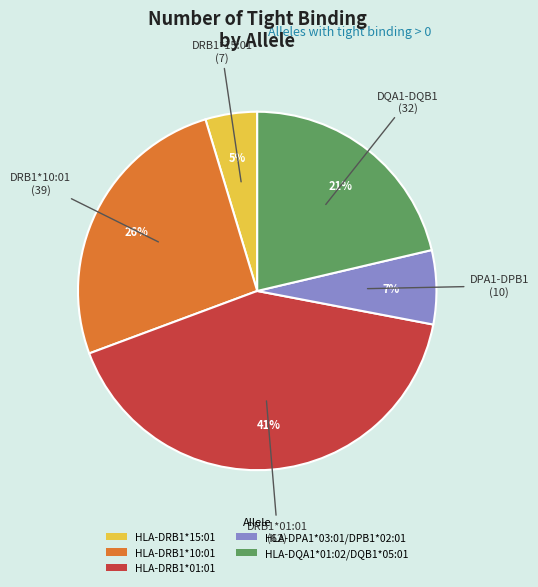

Between HLA-DPA1*03:01/DPB1*02:01 and HLA-DRB1*10:01, which is larger?

HLA-DRB1*10:01